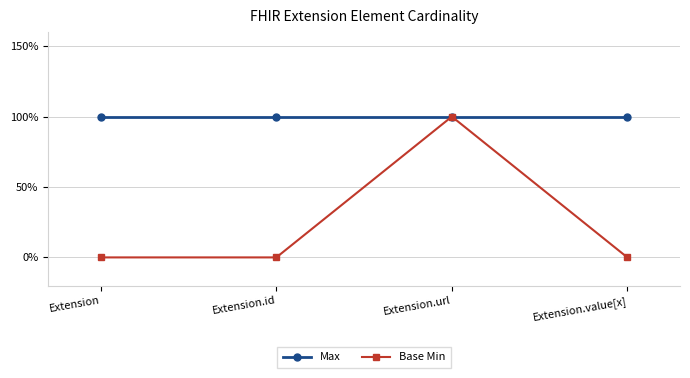

Is this an area chart (filled region under the line)?

No